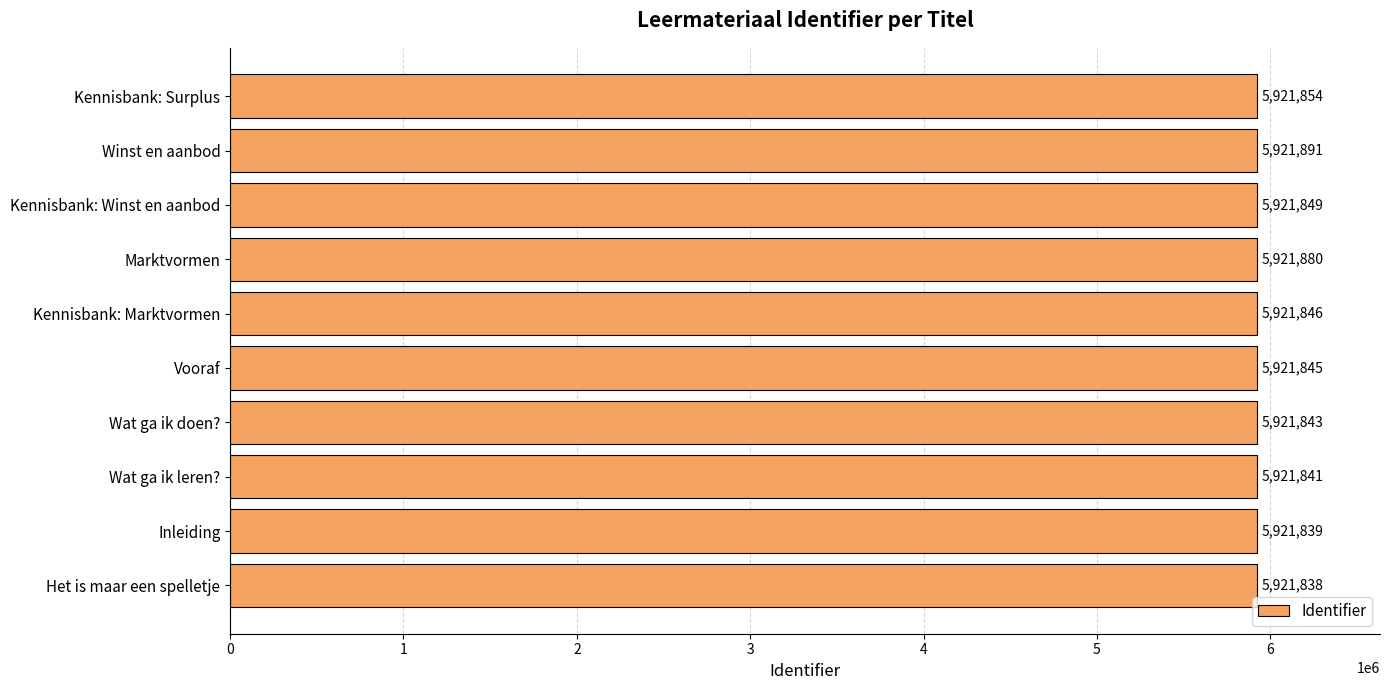

What is the change in value from Inleiding to Wat ga ik doen??

+4